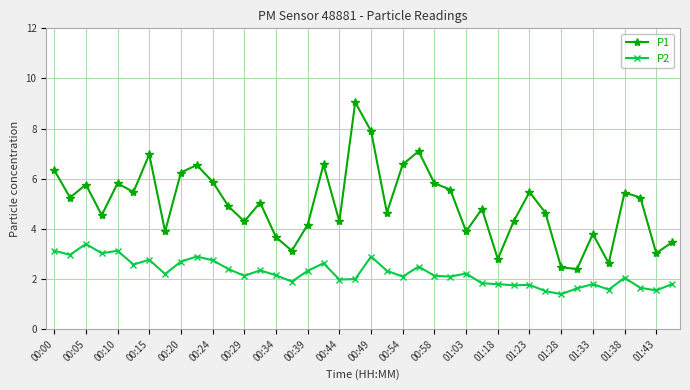

What is the maximum value for P1?

9.1